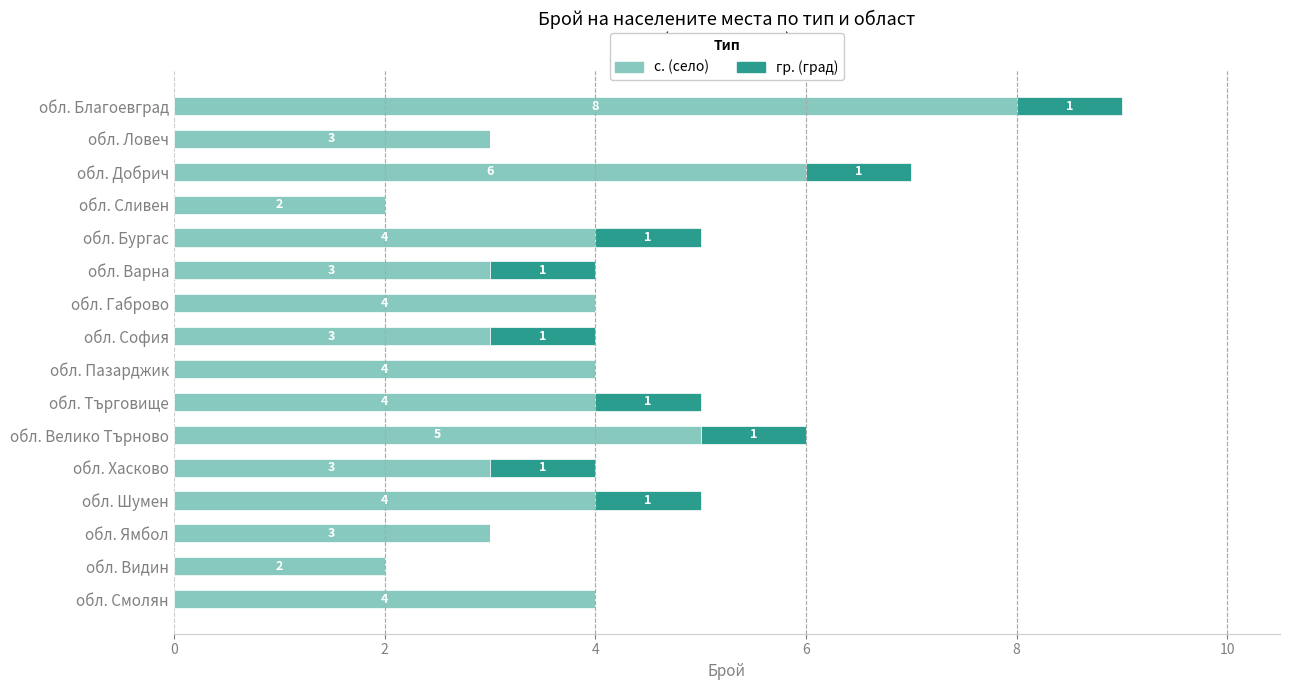

What is the average value of the с. (село) series?

4